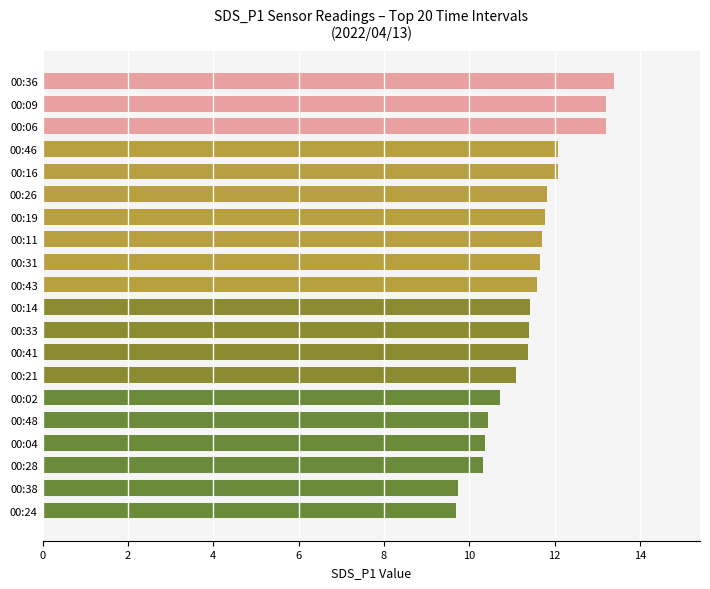

At which label is the value closest to 11?

00:21